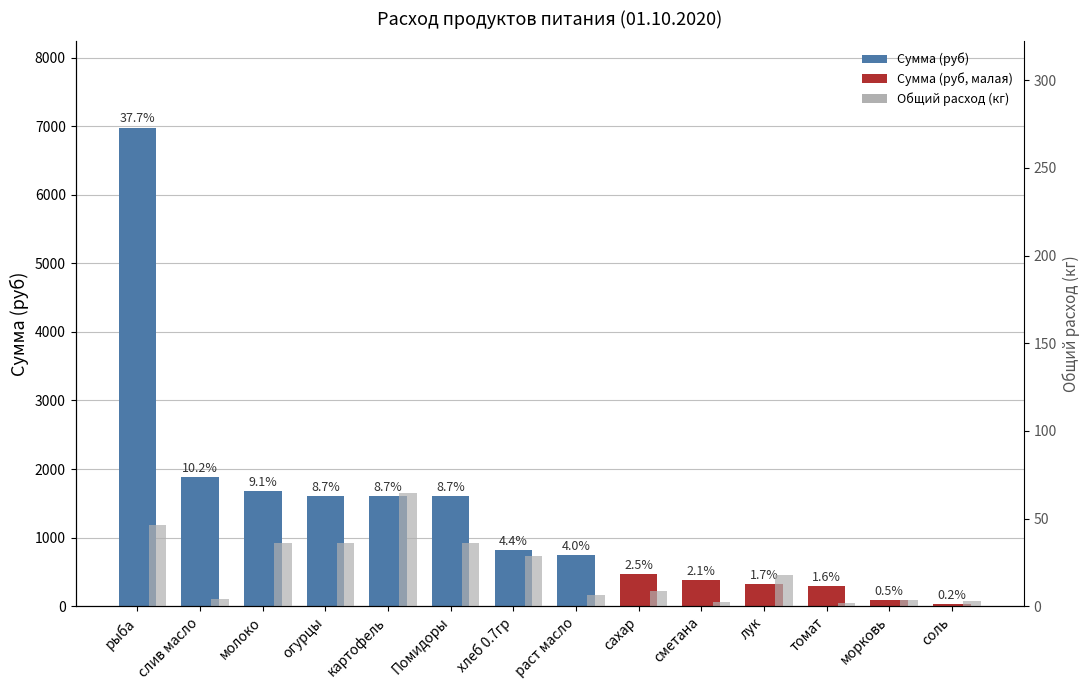

What is the maximum value shown in the chart?

6981.0